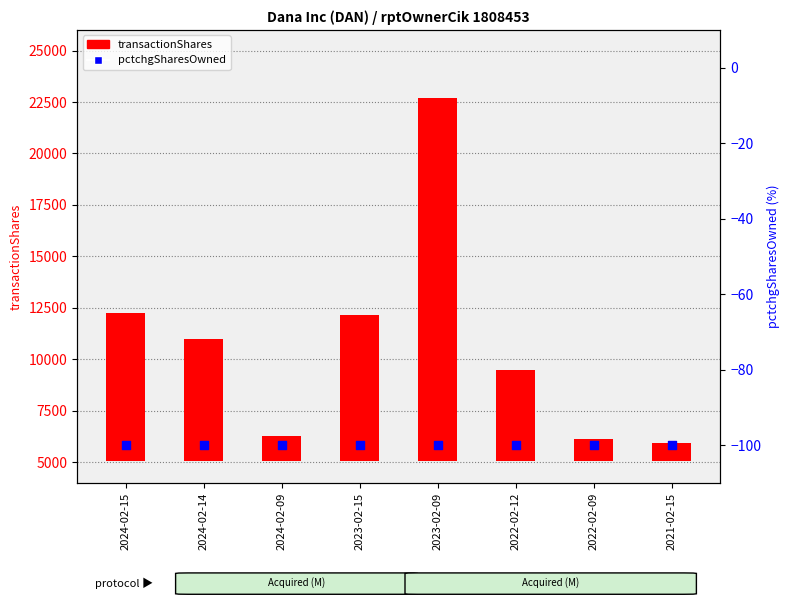

Which series reaches the maximum Y coordinate?

transactionShares